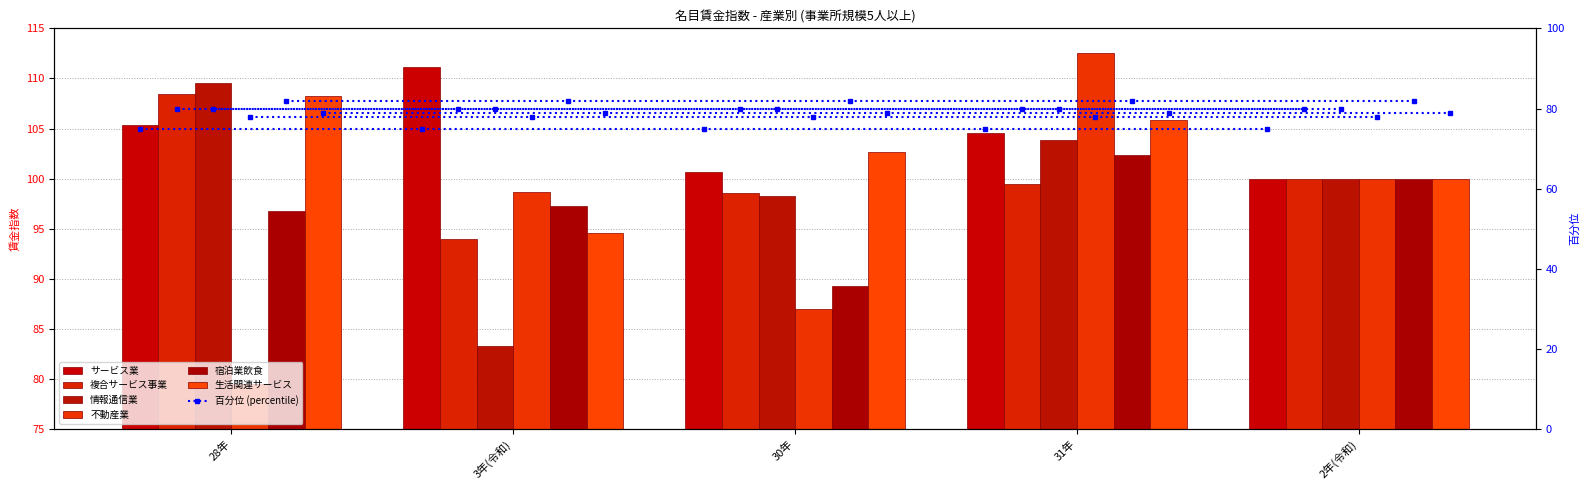

What is the lowest value of the 生活関連サービス series?

94.6